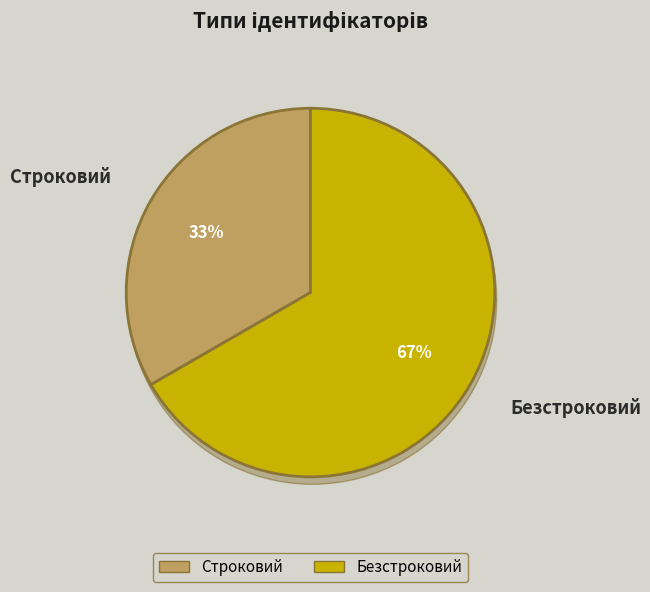

How many slices are in this pie chart?

2